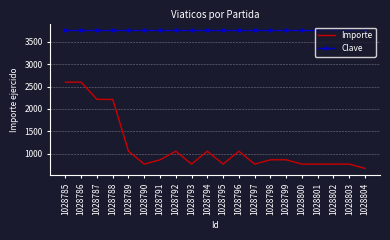

How many values in the Importe series are below 866?

9